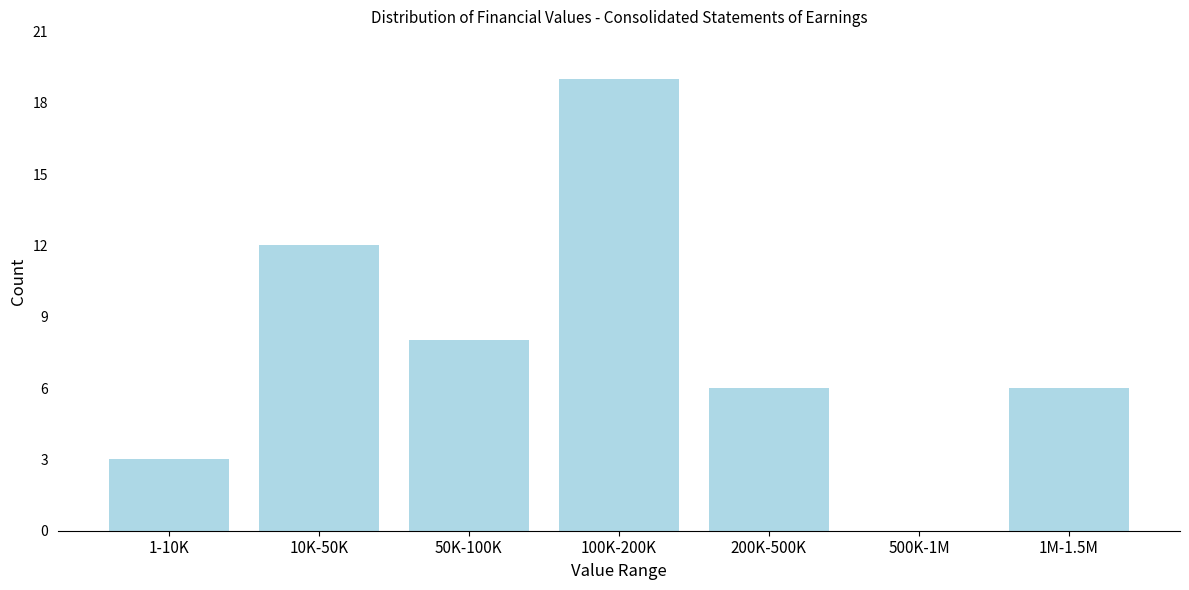

Reading right to left, transcribe all the data shown in this chart.

1M-1.5M=6	500K-1M=0	200K-500K=6	100K-200K=19	50K-100K=8	10K-50K=12	1-10K=3